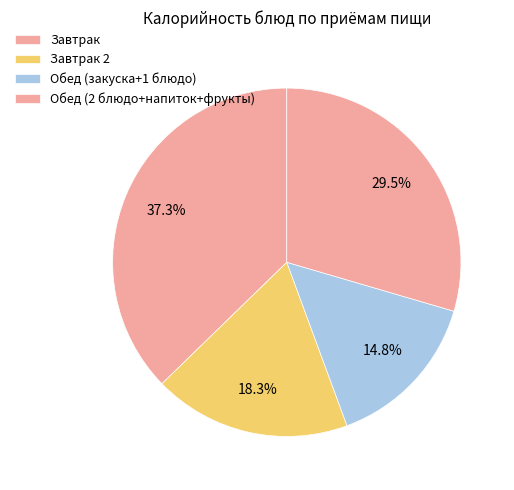

How many slices are in this pie chart?

4